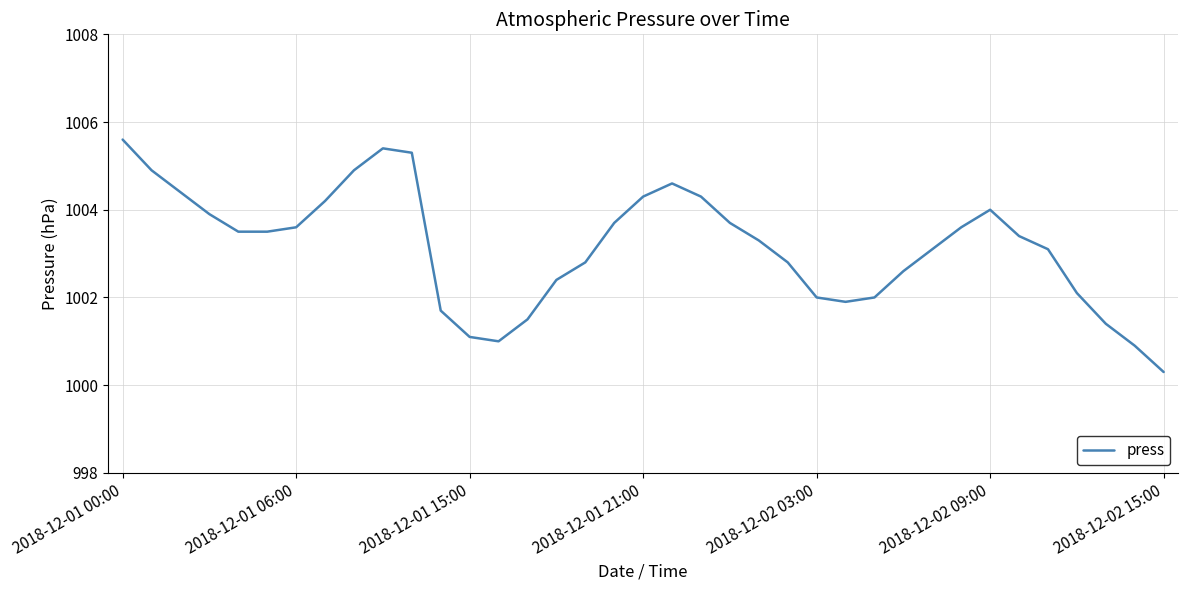

What is the difference between the maximum and minimum values?

5.3